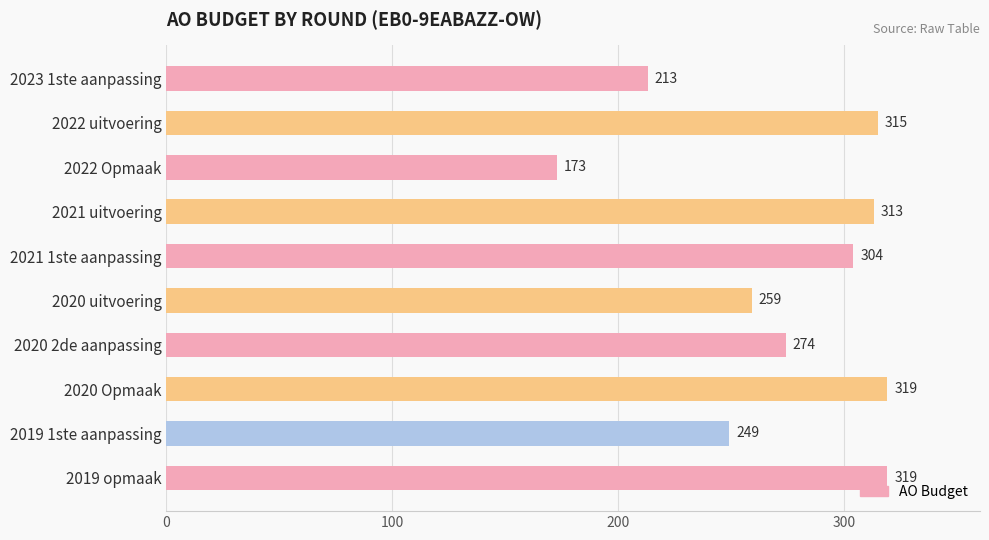

What is the sum of all values?

2738